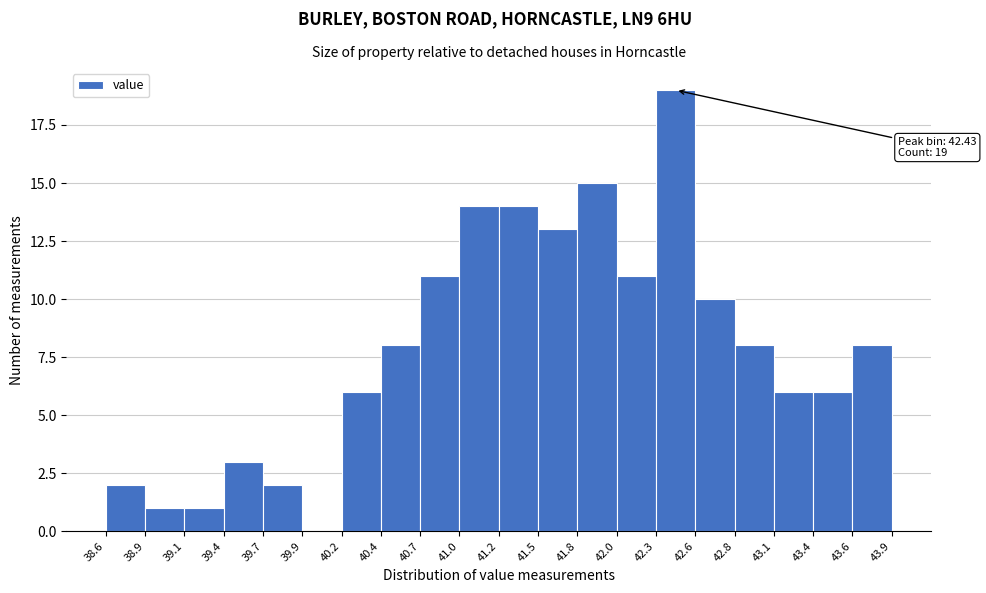

Over which range of the x-axis is the bar tallest?

42.3 to 42.6